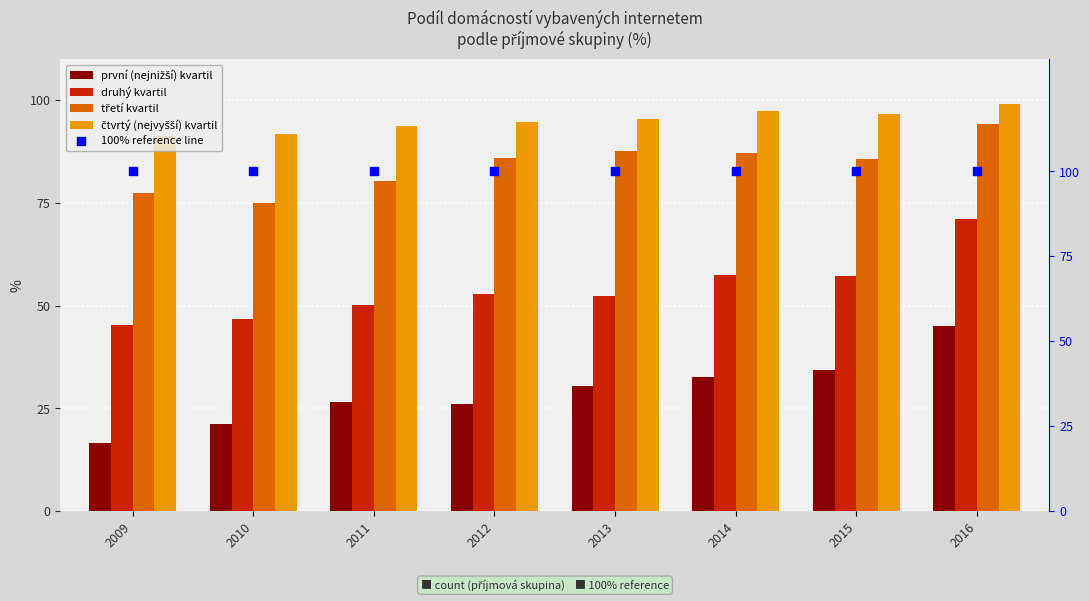

Which series reaches the minimum Y coordinate?

první (nejnižší) kvartil